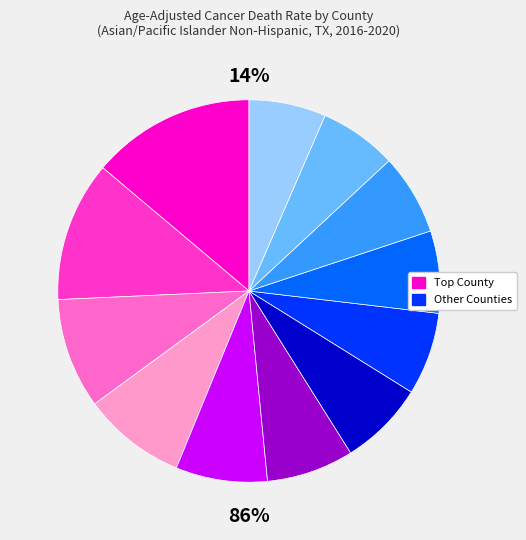

Count the number of slices in the pie.

12